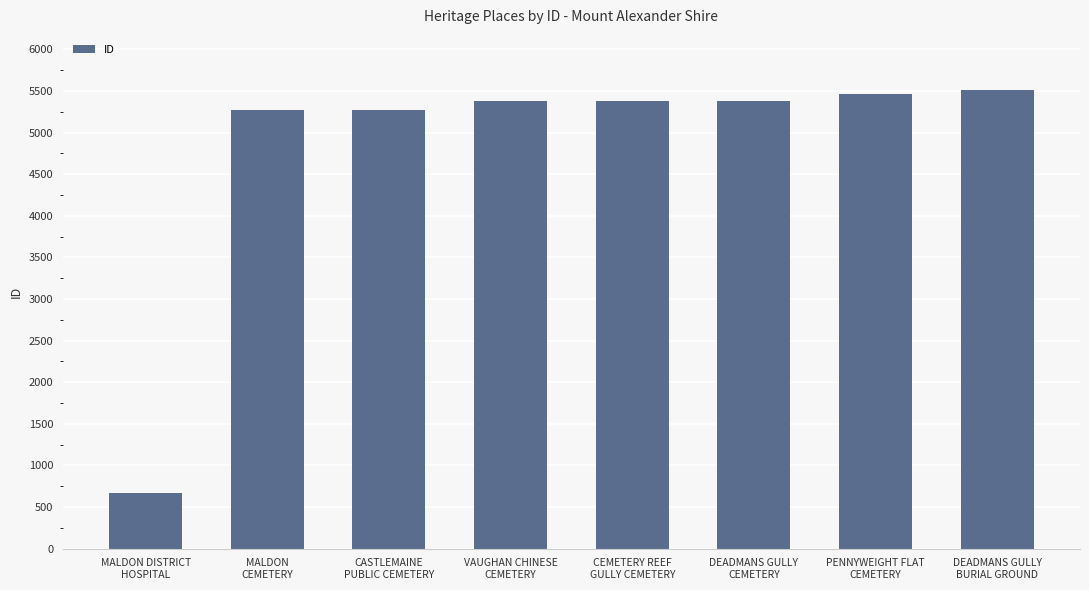

What position from the left is DEADMANS GULLY
BURIAL GROUND?

8